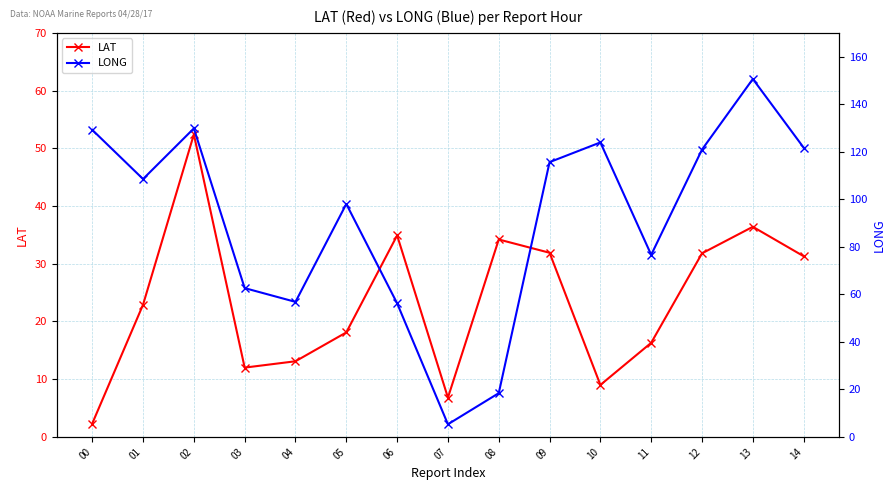

How many values in the LONG series are below 108?

7